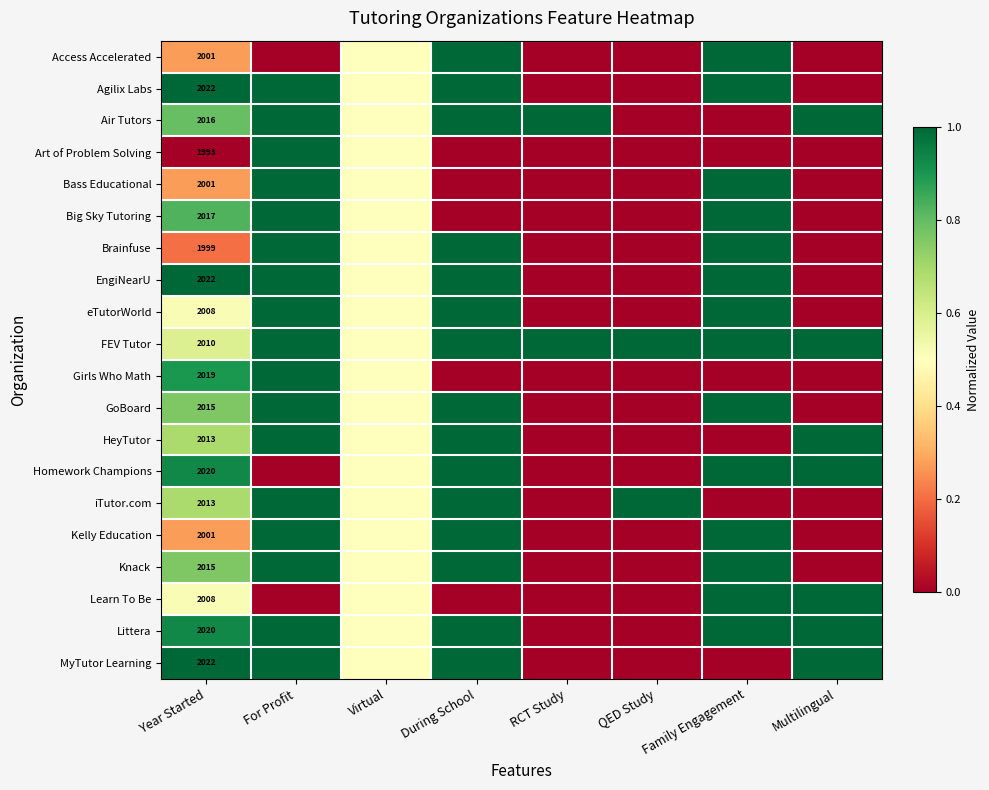

What is the spread (max minus min) of values at QED Study?

1.0